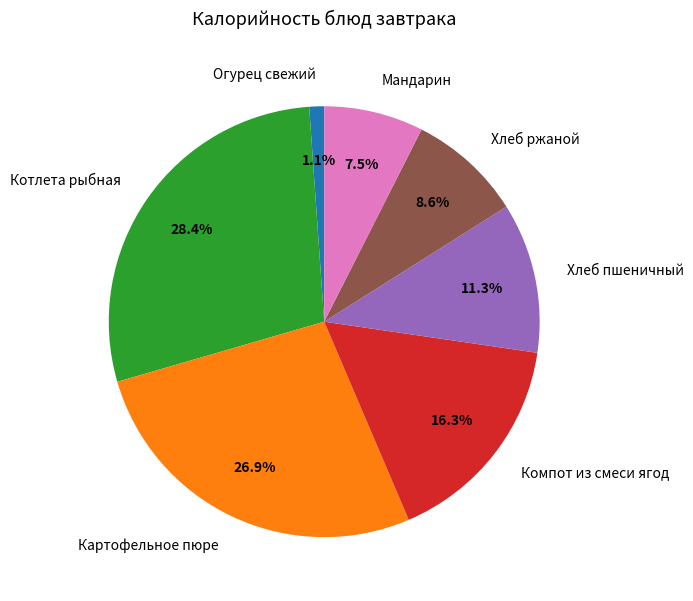

To the nearest percent, what is the average slice percentage?

14%